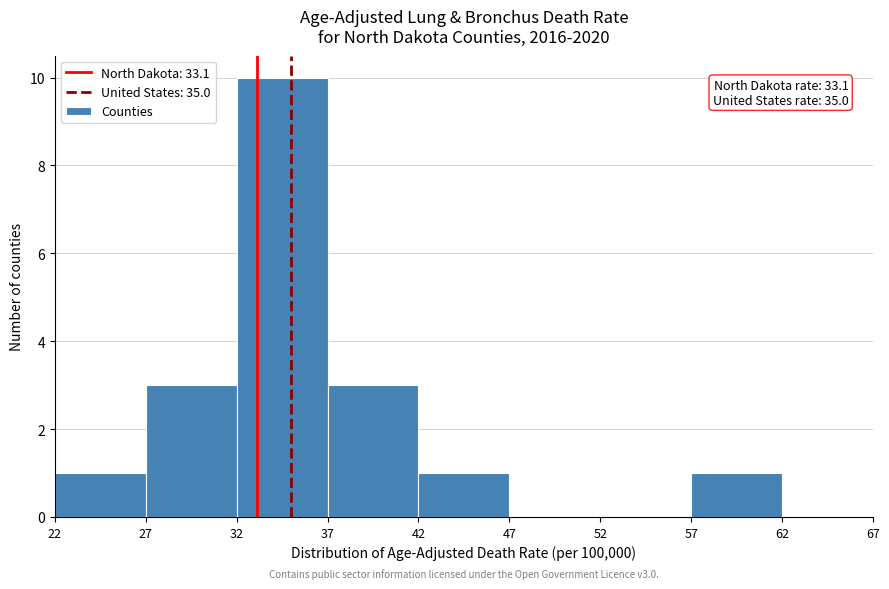

Over which range of the x-axis is the bar tallest?

32 to 37